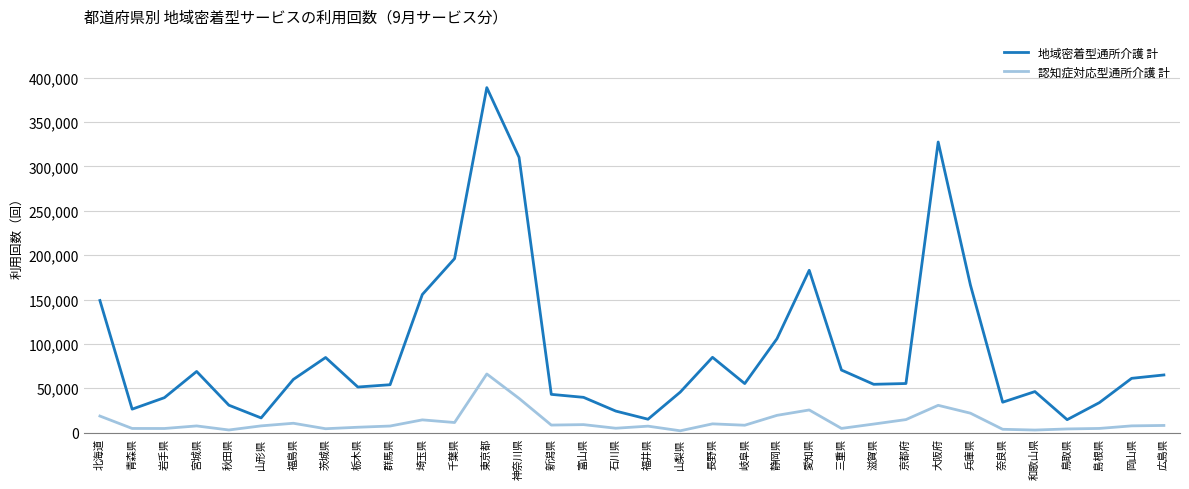

True or false: 認知症対応型通所介護 計 has a value of 30791 at 大阪府.

True